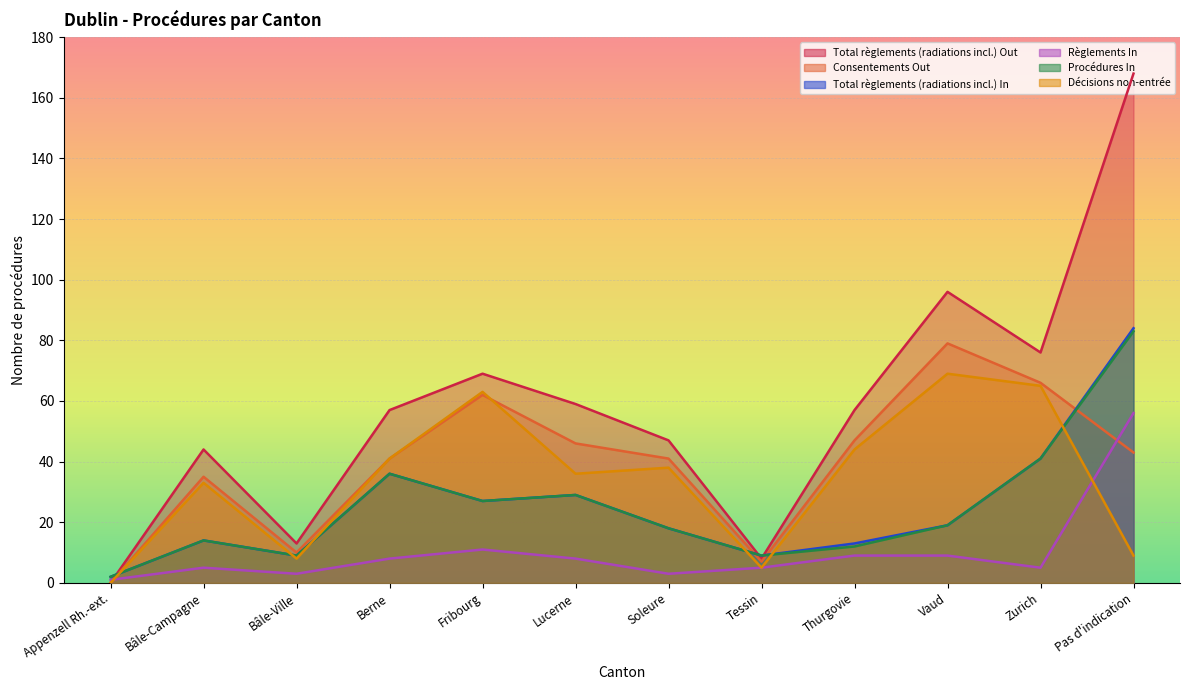

Rank the series by their maximum value, from lowest to highest.

Règlements In, Décisions non-entrée, Consentements Out, Procédures In, Total règlements (radiations incl.) In, Total règlements (radiations incl.) Out